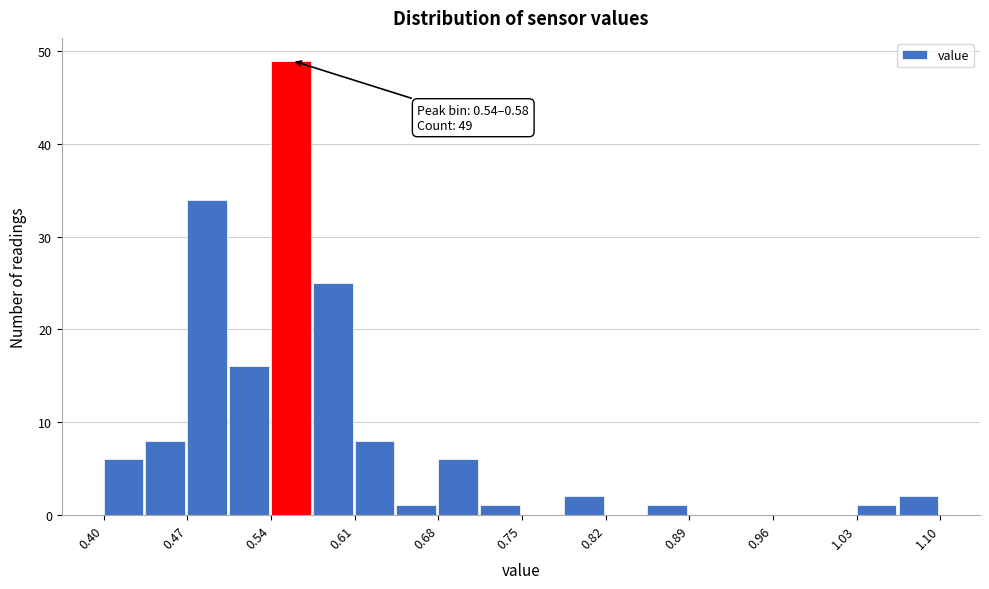

Around what value on the x-axis is the tallest bar? Give the approximate position of its centre, as read against the axis.

0.56